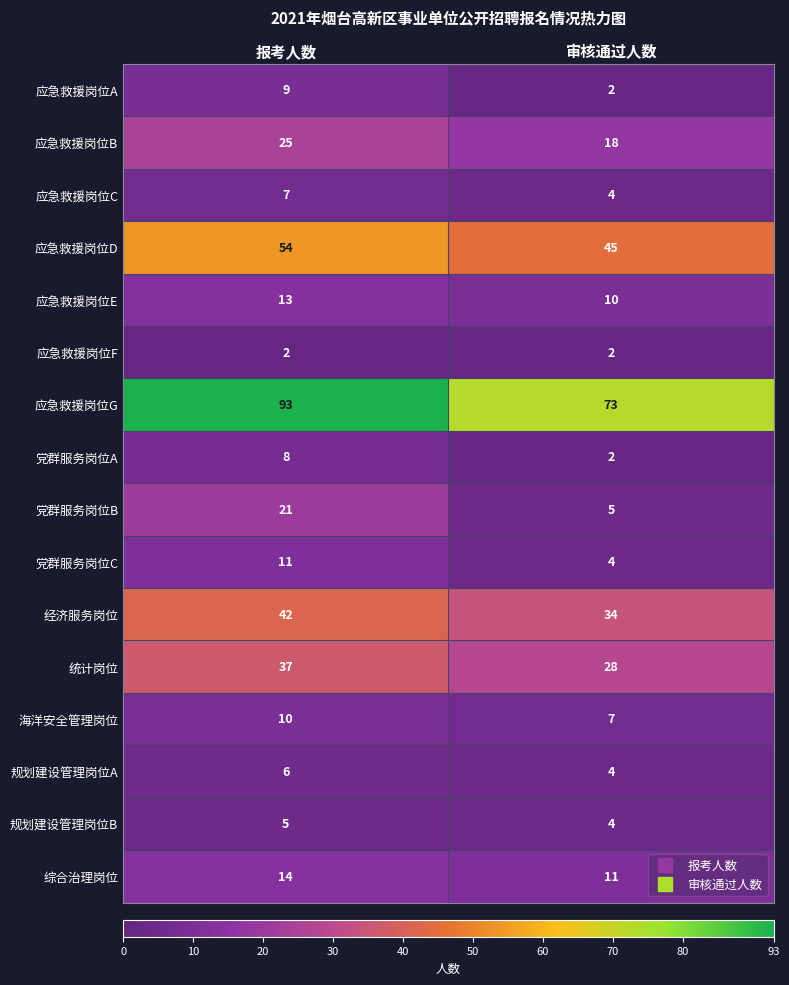

Between 报考人数 and 审核通过人数, which series saw the biggest shift?

应急救援岗位G